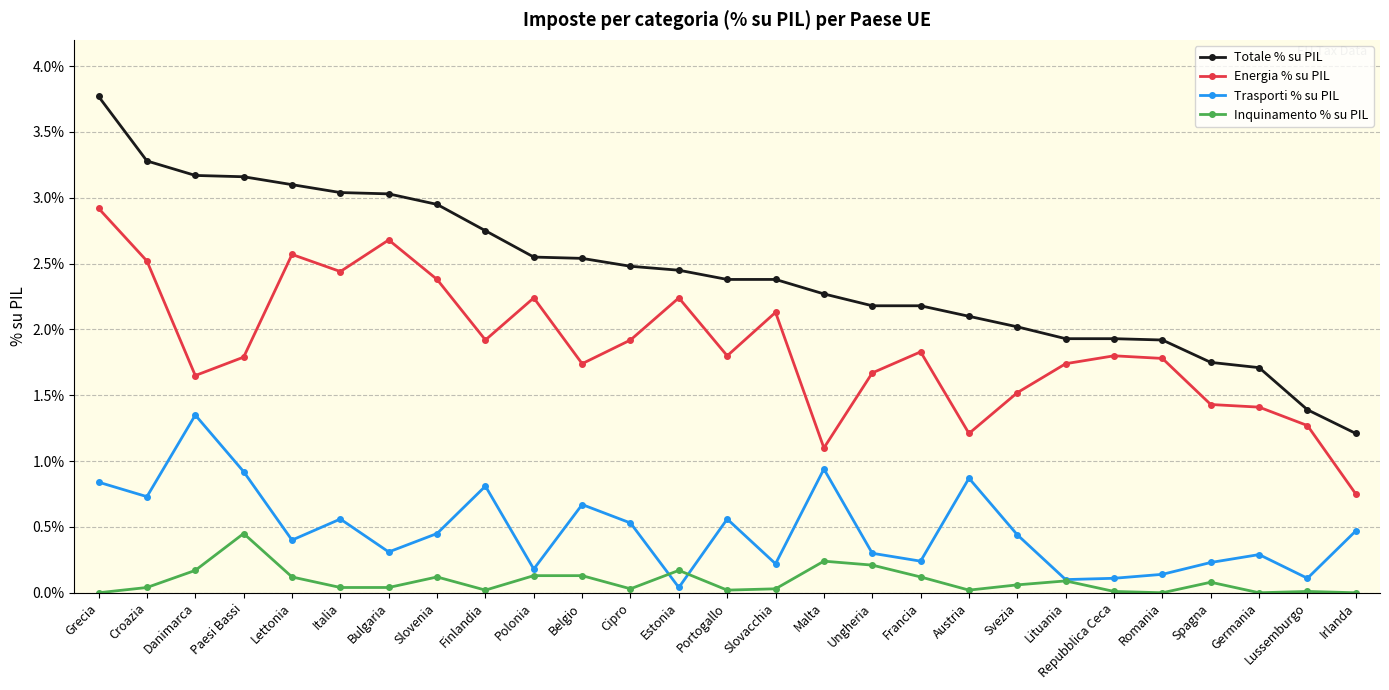

List the series in order of their overall mean, lowest first.

Inquinamento % su PIL, Trasporti % su PIL, Energia % su PIL, Totale % su PIL